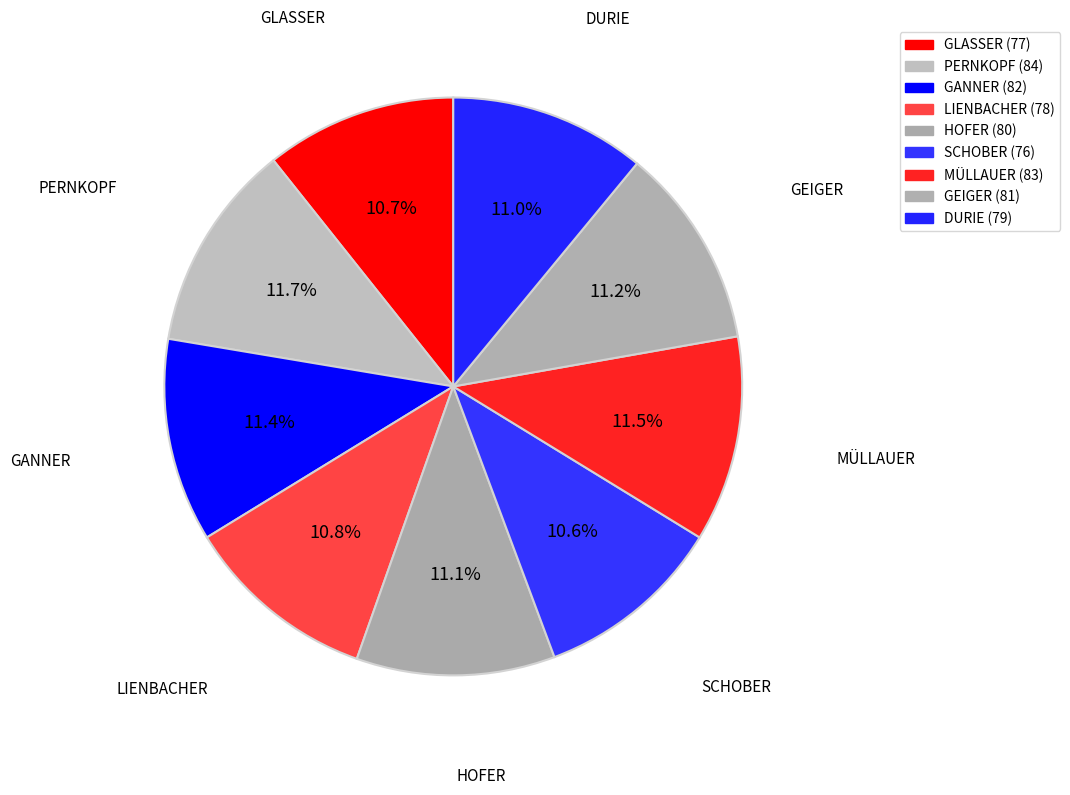

To the nearest percent, what percentage of the pie is HOFER?

11%